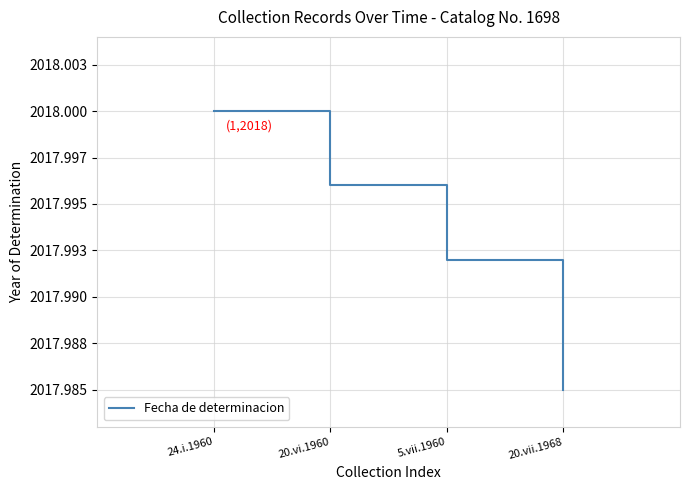

What position from the right is 20.vii.1968?

1